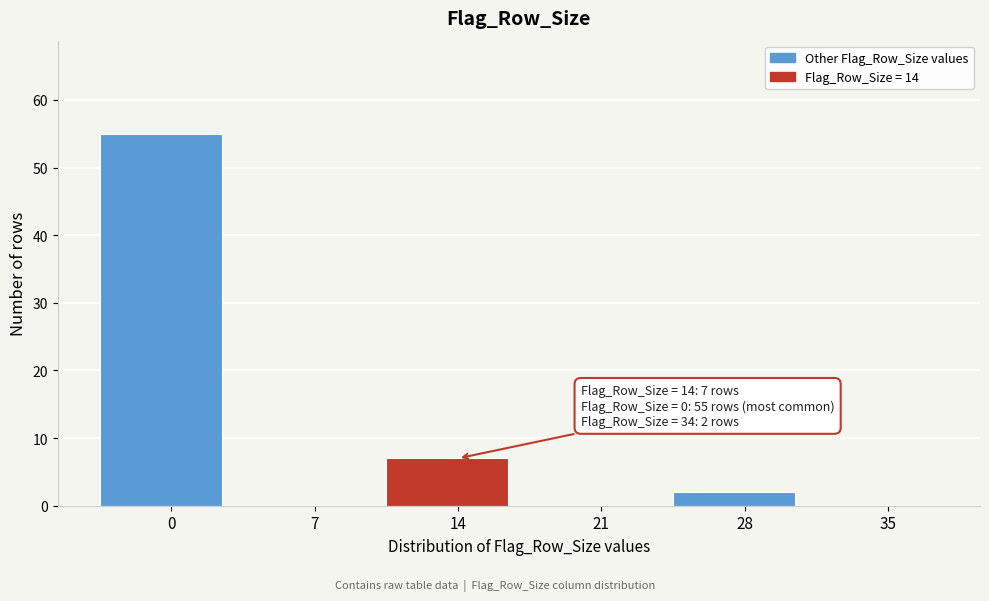

Reading left to right, list all the values displayed in this chart.

0=55	7=0	14=7	21=0	28=2	35=0